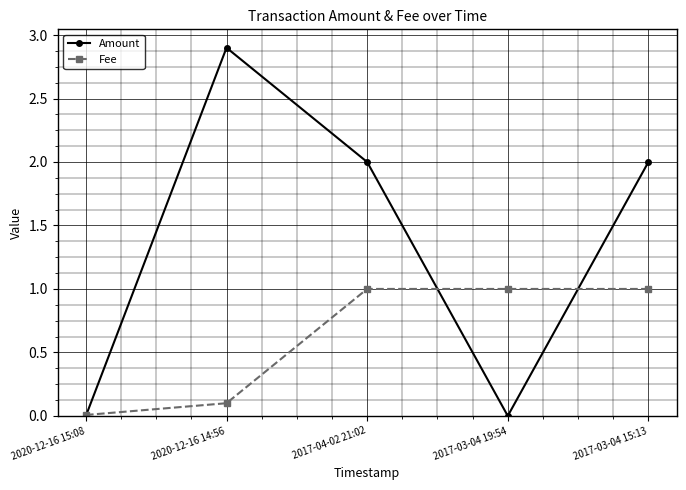

Does the chart have visible grid lines?

Yes